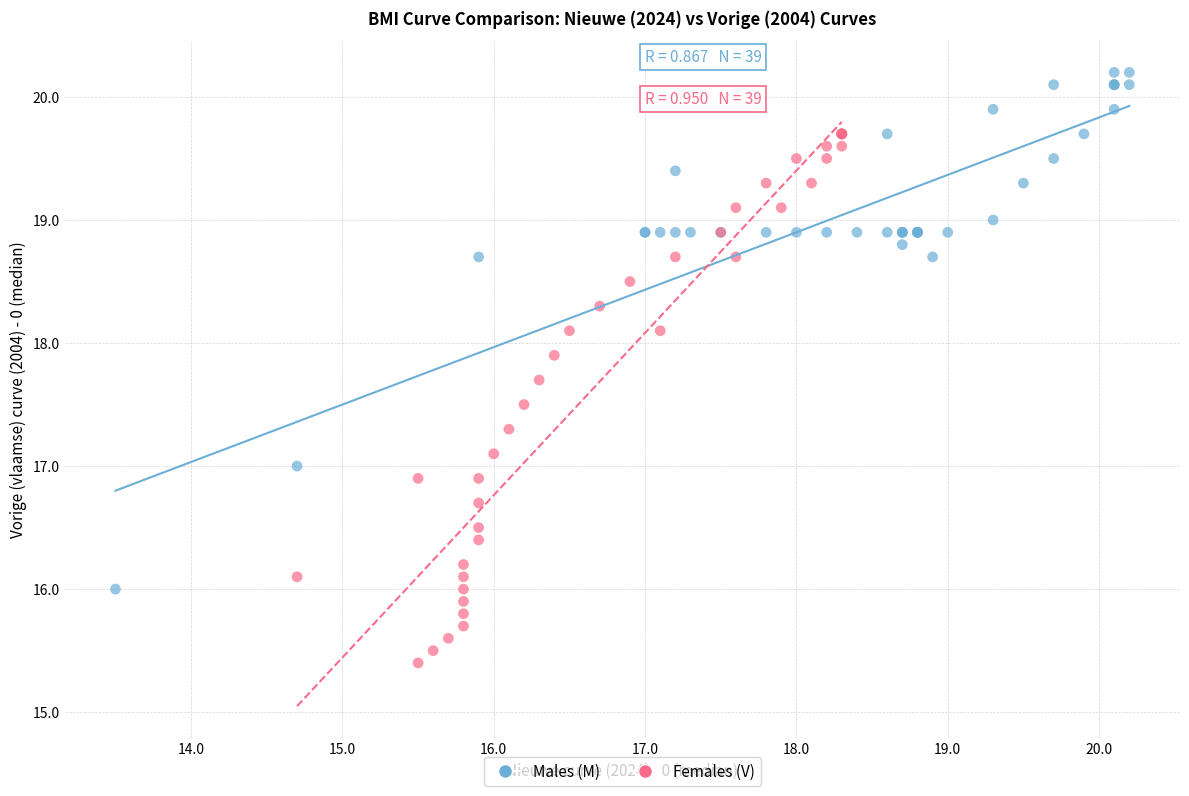

Which series contains the lowest Y value?

Females (V)